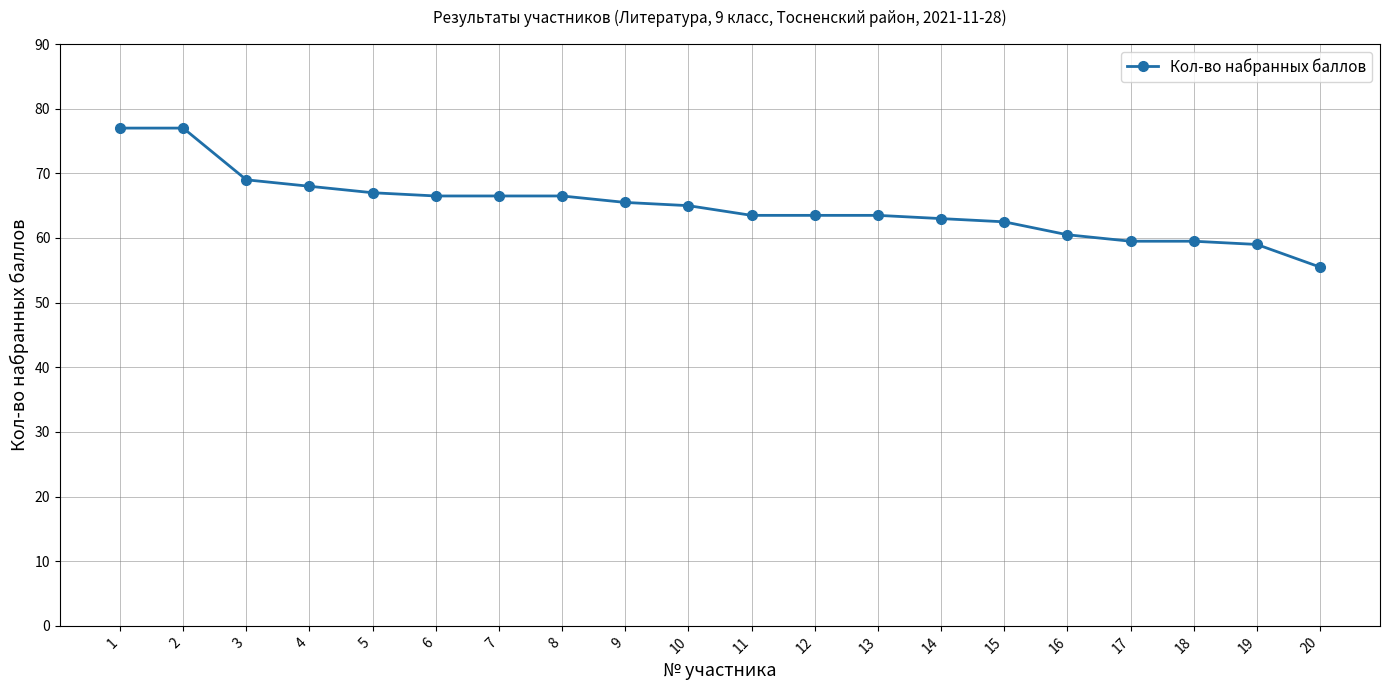

What is the maximum value shown in the chart?

77.0